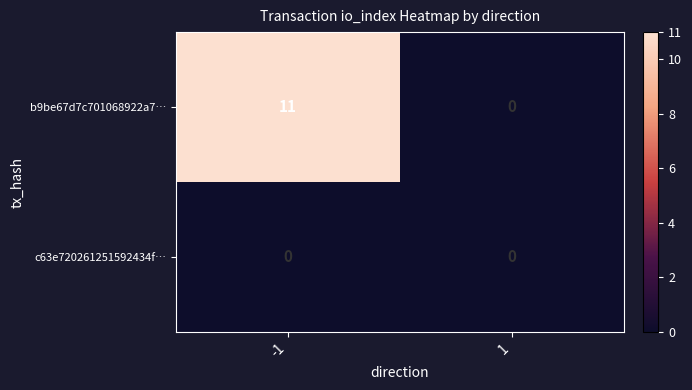

Reading right to left, list all the values displayed in this chart.

b9be67d7c701068922a7…: 0	11
c63e720261251592434f…: 0	0